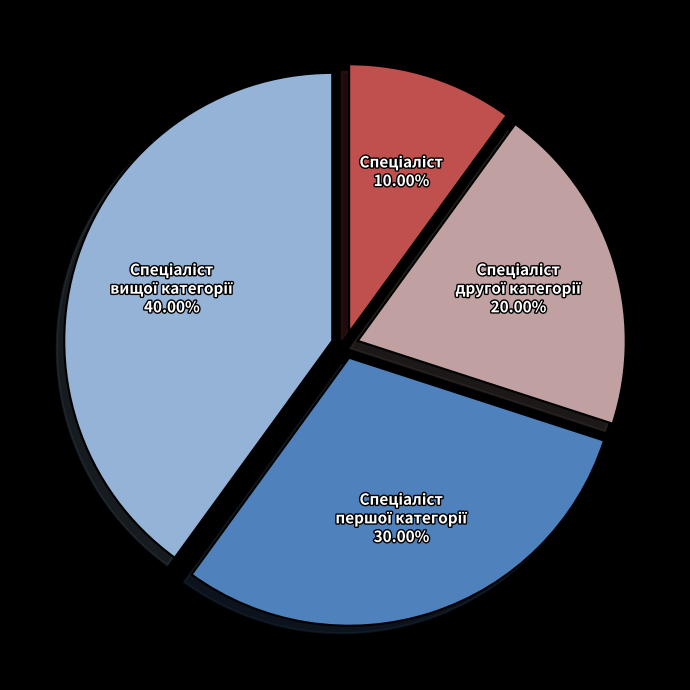

Does any single category account for the majority?

No